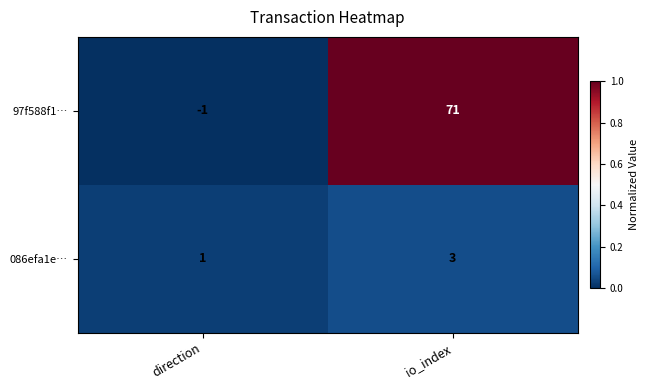

What is the difference between the highest and lowest values at io_index?

68